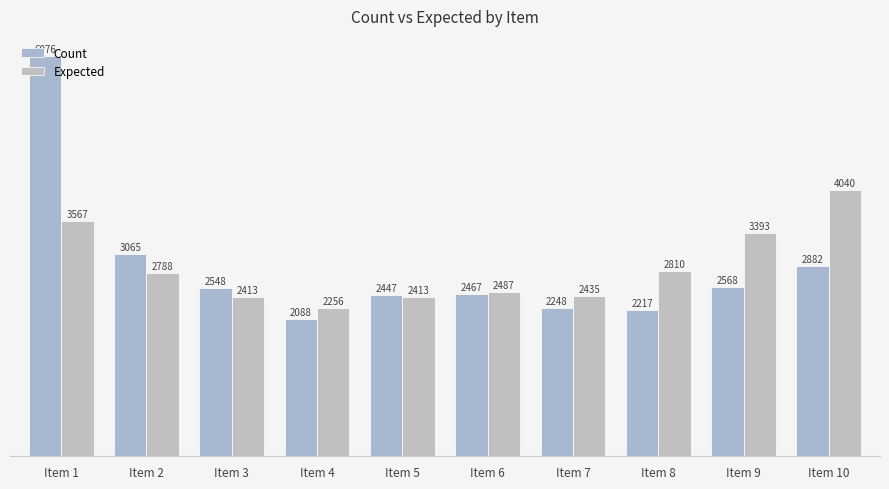

Which category has the highest value in the Count series?

Item 1